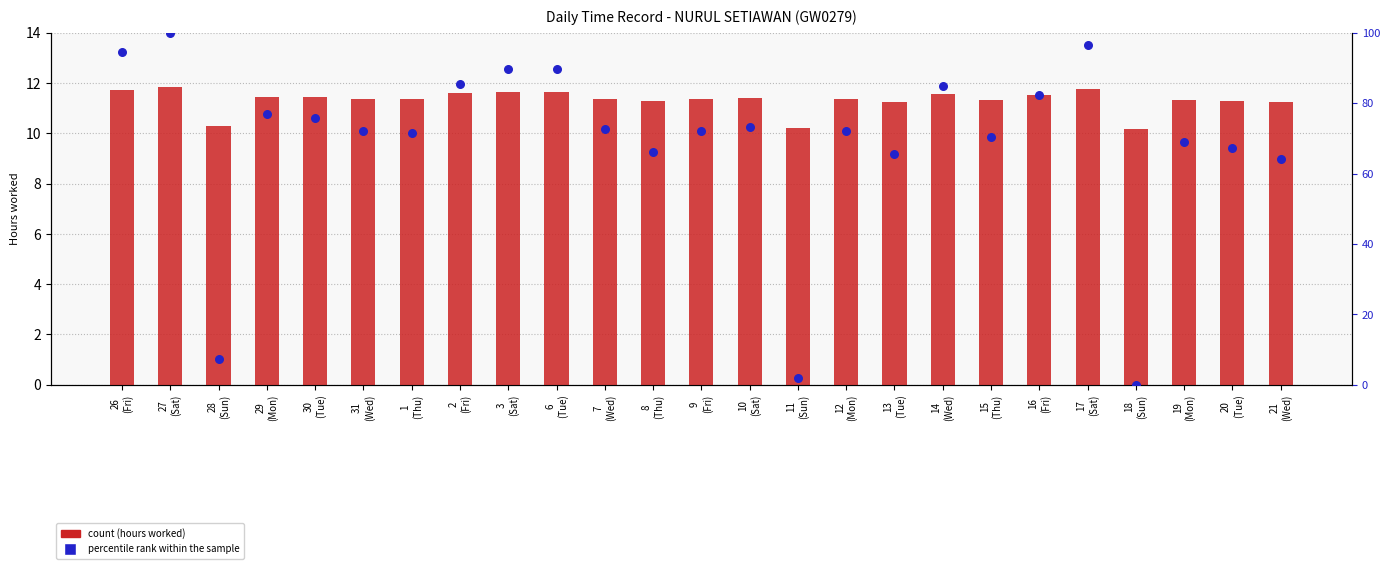

At which category is the sum across all series the highest?

27
(Sat)